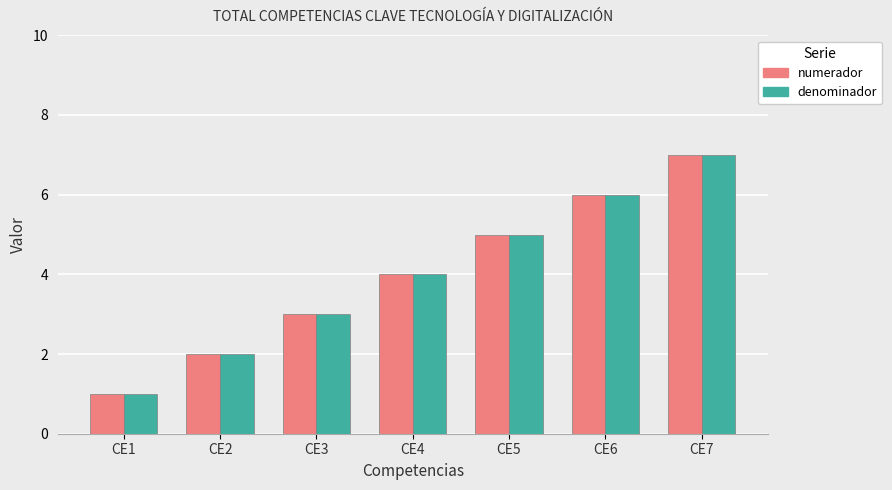

Is the value of denominador at CE6 greater than the value of numerador at CE5?

Yes